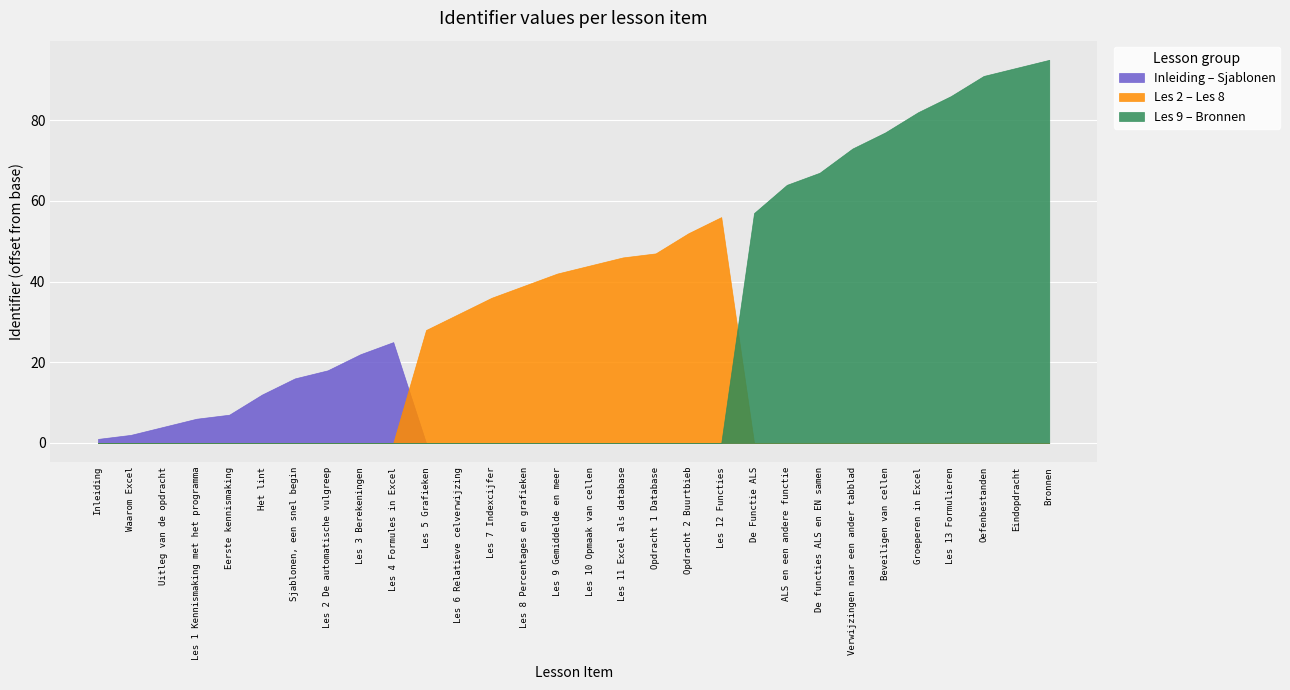

What position from the left is Bronnen?

30